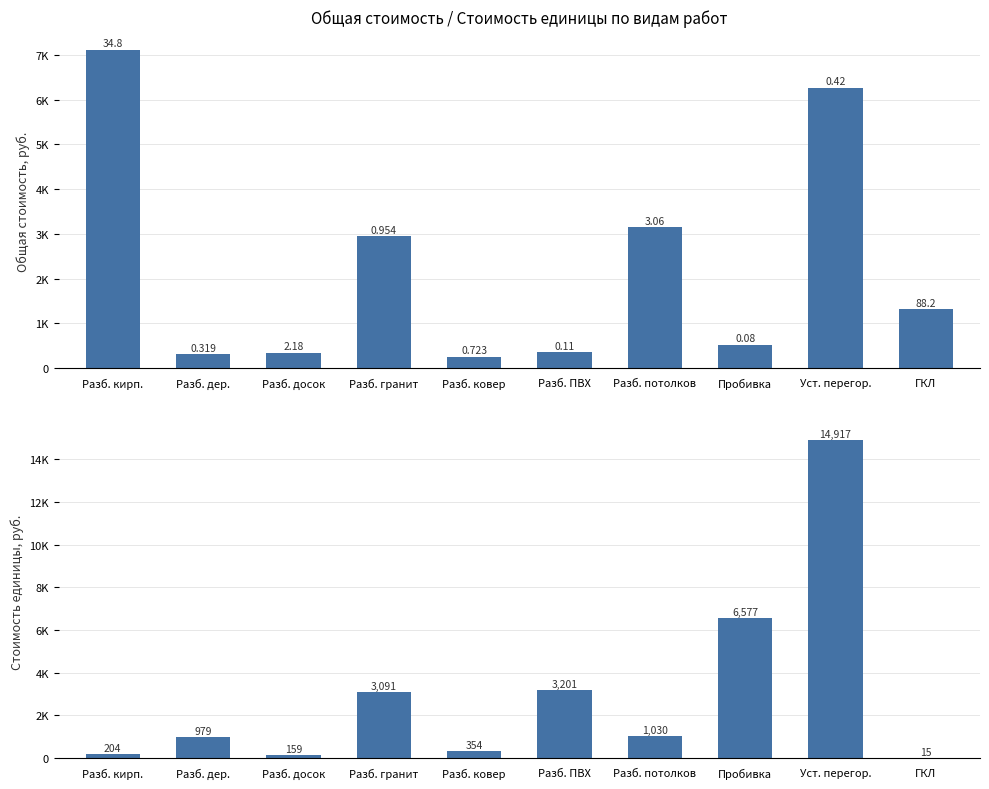

At Разб. дер., list the series in order from largest to smallest.

Стоимость единицы (руб.), Общая стоимость (руб.)